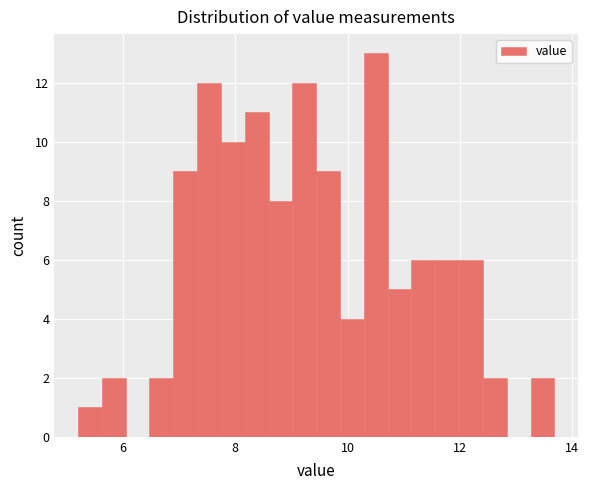

Read against the x-axis, roughly where is the centre of the tallest bar?

10.6